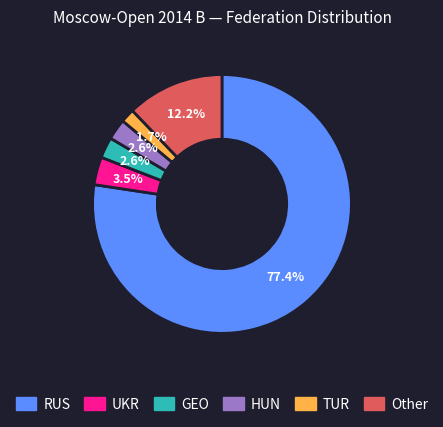

How many segments does this pie chart have?

6